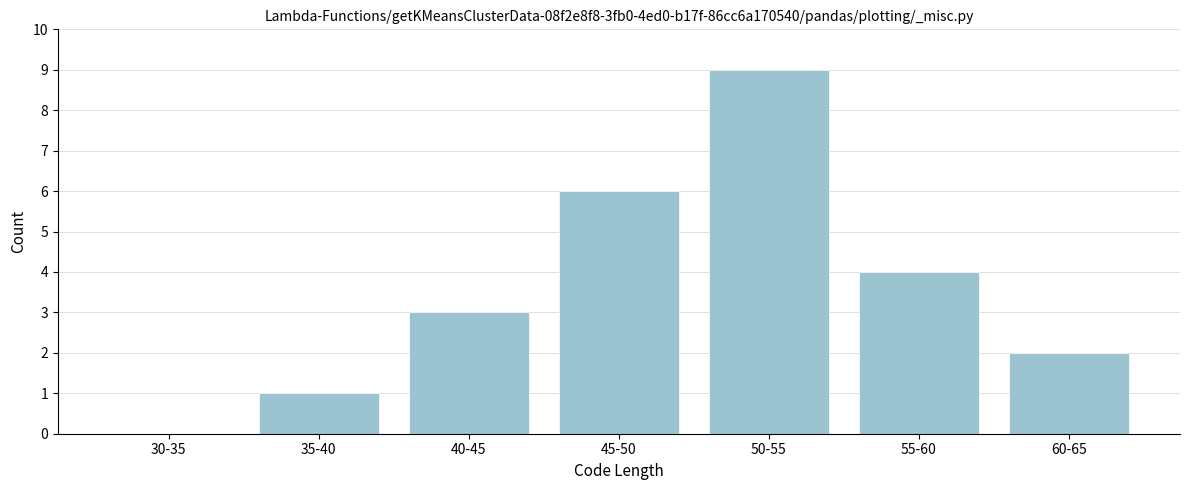

Reading left to right, transcribe all the data shown in this chart.

30-35=0	35-40=1	40-45=3	45-50=6	50-55=9	55-60=4	60-65=2